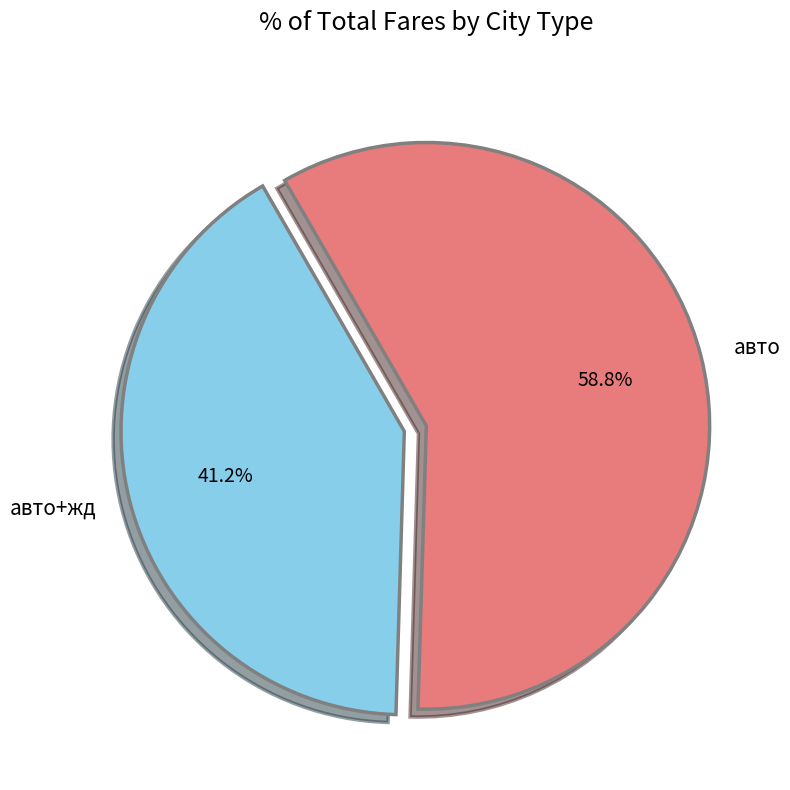

Does any single category account for the majority?

Yes